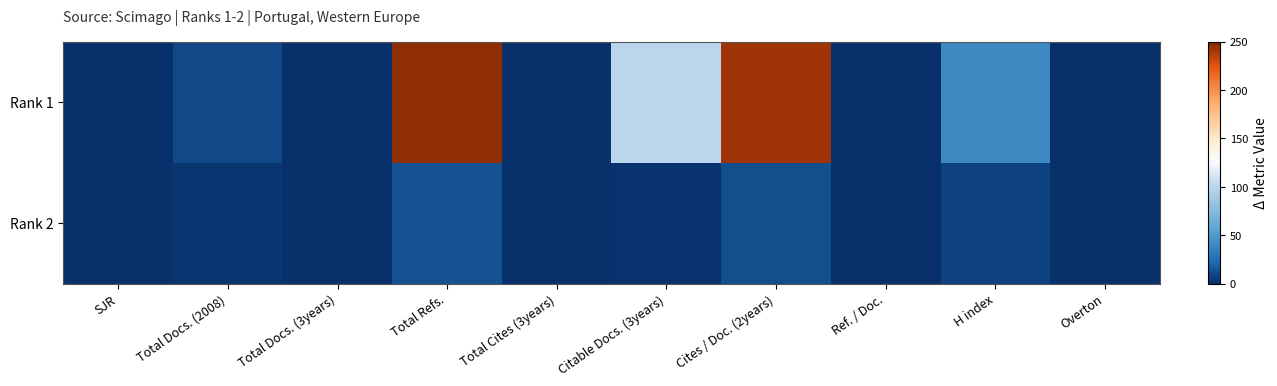

Which series changed the most between SJR and H index?

Rank 1